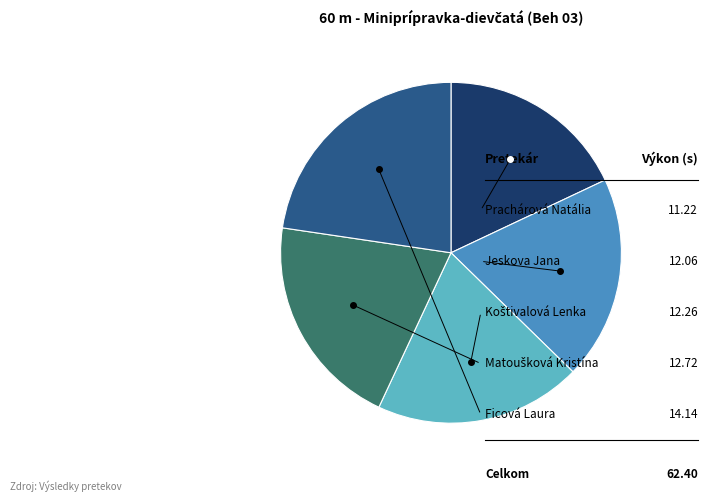

Is there a majority slice in this chart?

No